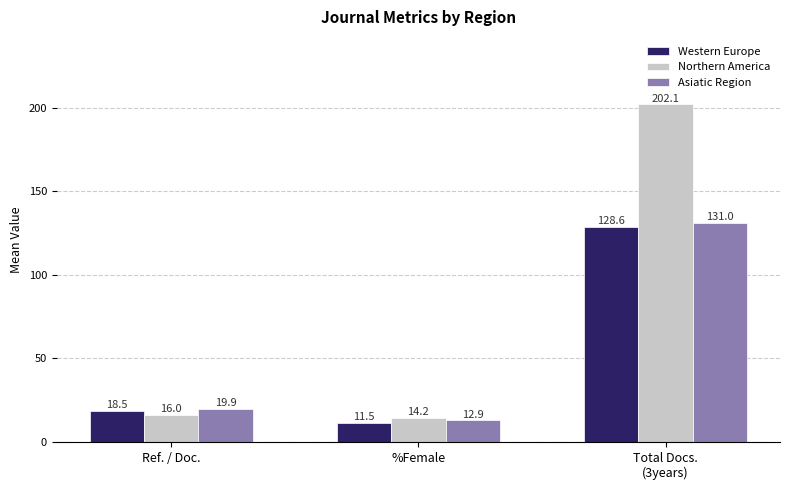

At which label does Northern America reach its peak?

Total Docs.
(3years)